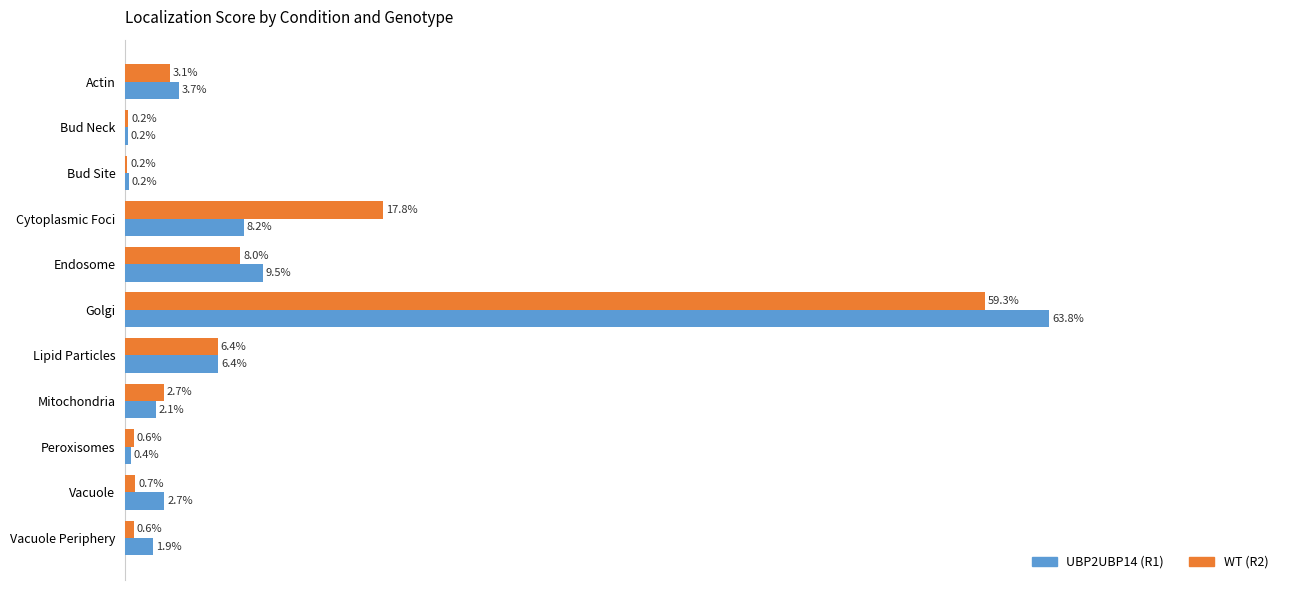

What is the average value of the UBP2UBP14 (R1) series?

0.1